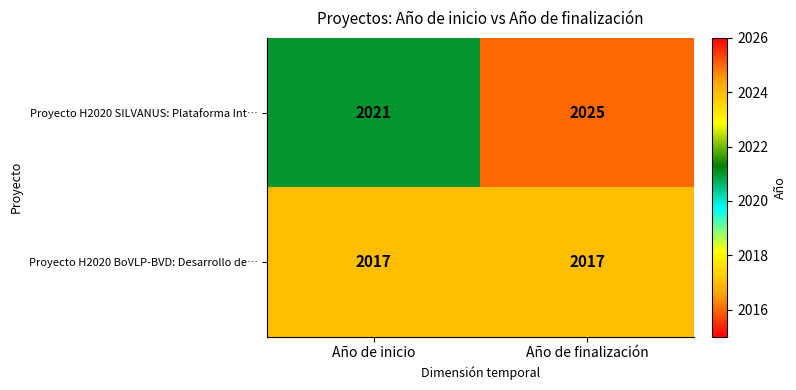

Read the Proyecto H2020 SILVANUS: Plataforma Int… value at Año de inicio.

2021